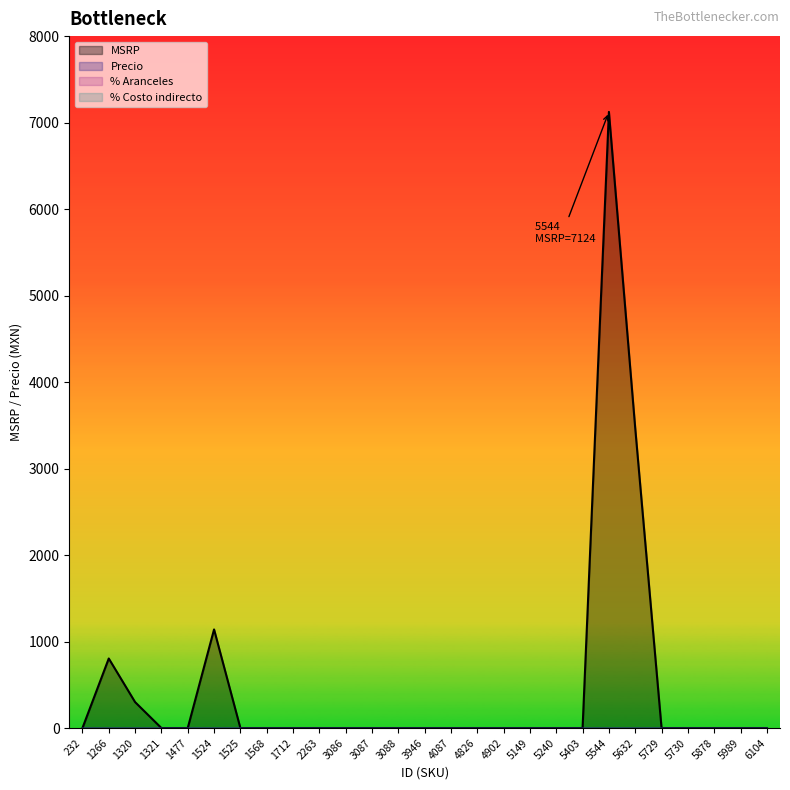

What is the difference between the MSRP values at 5544 and 3088?

7124.0